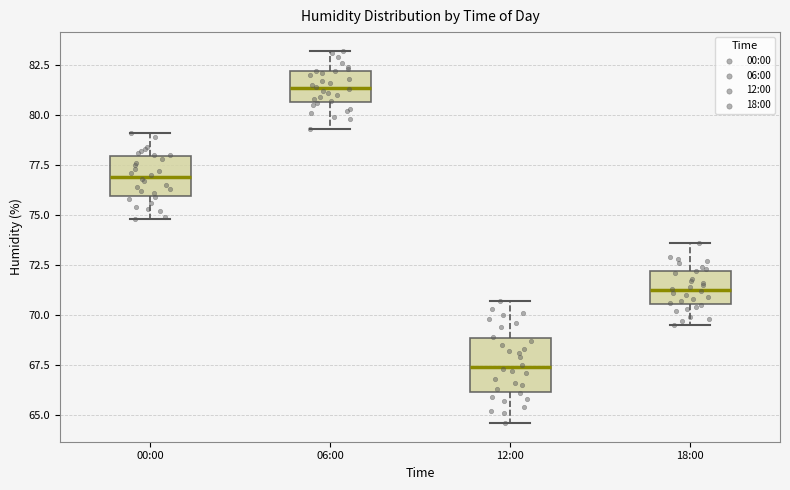

Reading left to right, read every box against the y-axis: the position of its median line, the range the box covers, and the ends of its whiskers. The values are not printed on the chart, so give them approximately, as read against the axis.

00:00: median 77.0, box 76.0 to 78.0, whiskers 75.0 to 79.0
06:00: median 81.5, box 80.5 to 82.0, whiskers 79.5 to 83.0
12:00: median 67.5, box 66.0 to 69.0, whiskers 64.5 to 70.5
18:00: median 71.5, box 70.5 to 72.0, whiskers 69.5 to 73.5